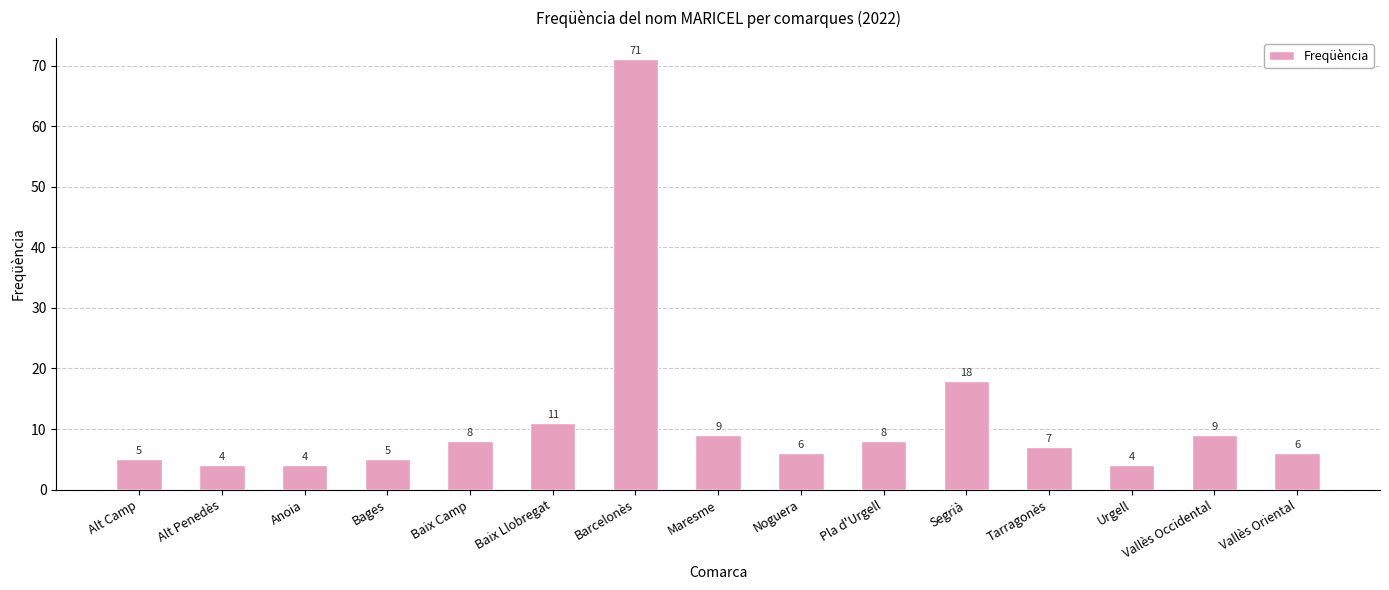

The value at Bages is 5. True or false?

True